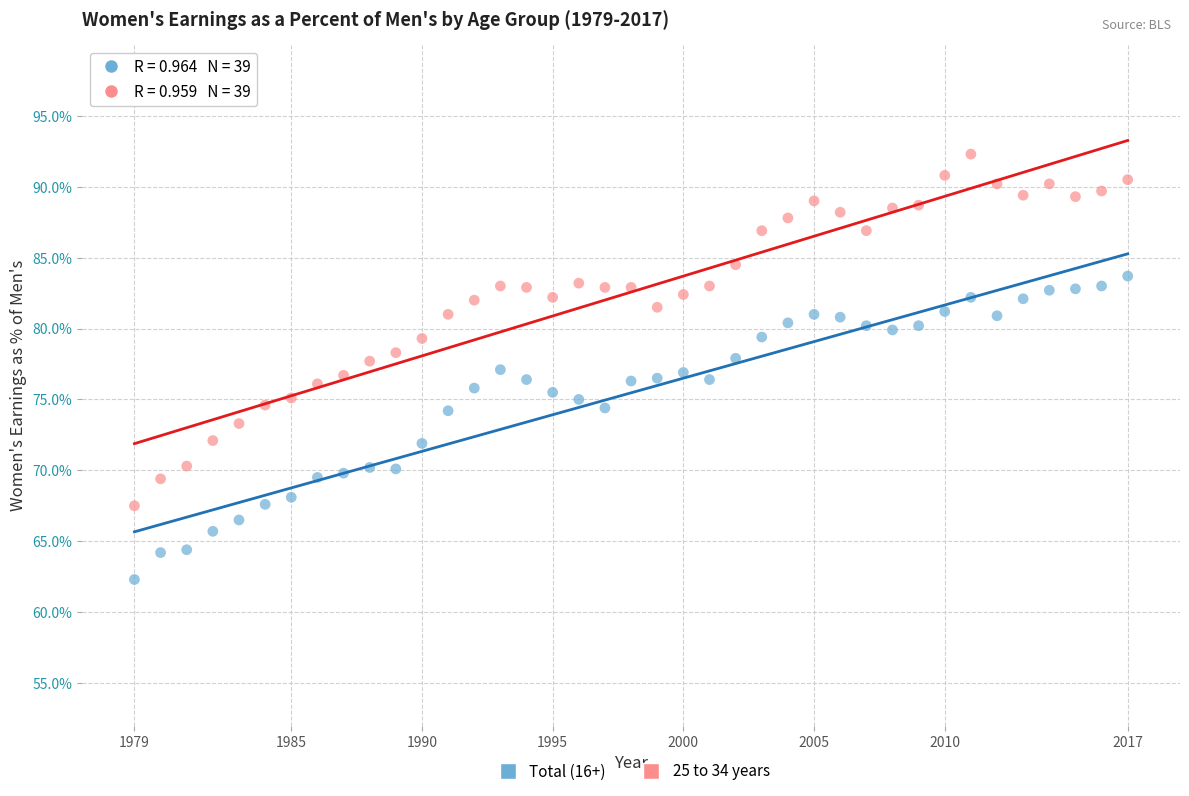

Across all data points, what is the range of Y values (max minus min)?

30.0